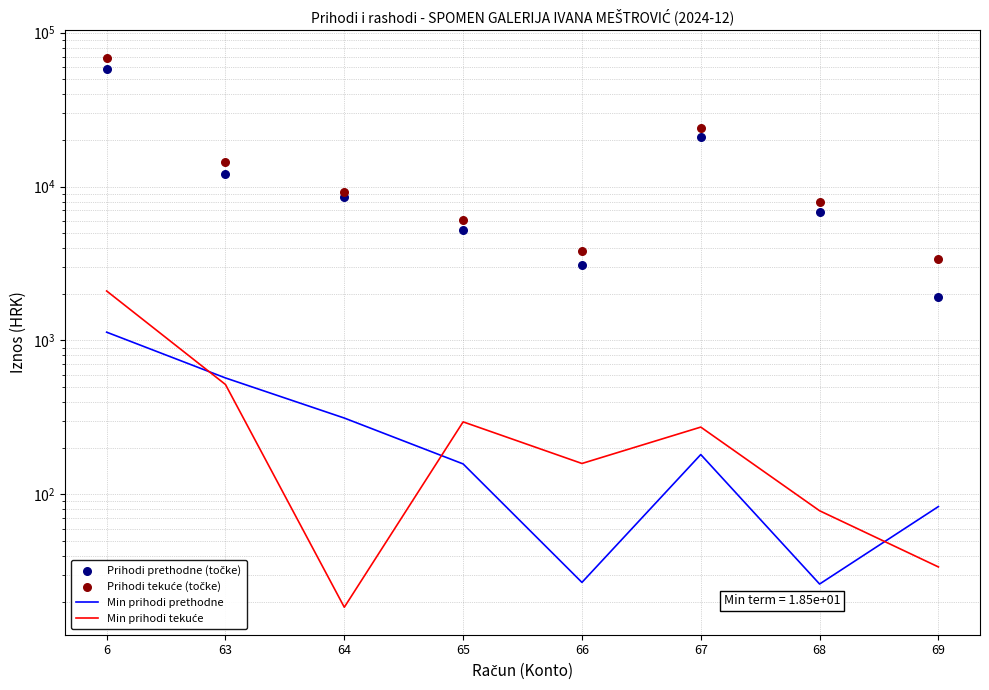

What is the total value across all series at 67?

45455.2